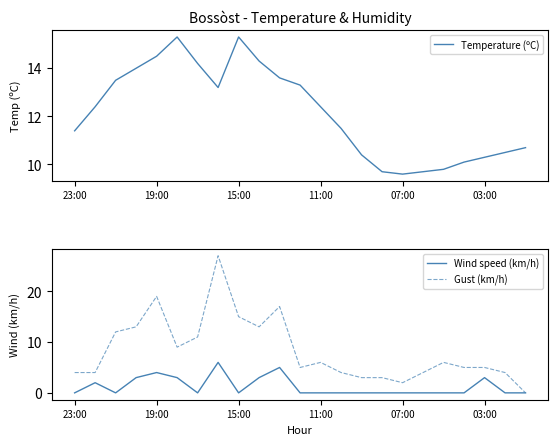

What is the highest value of the Wind speed (km/h) series?

6